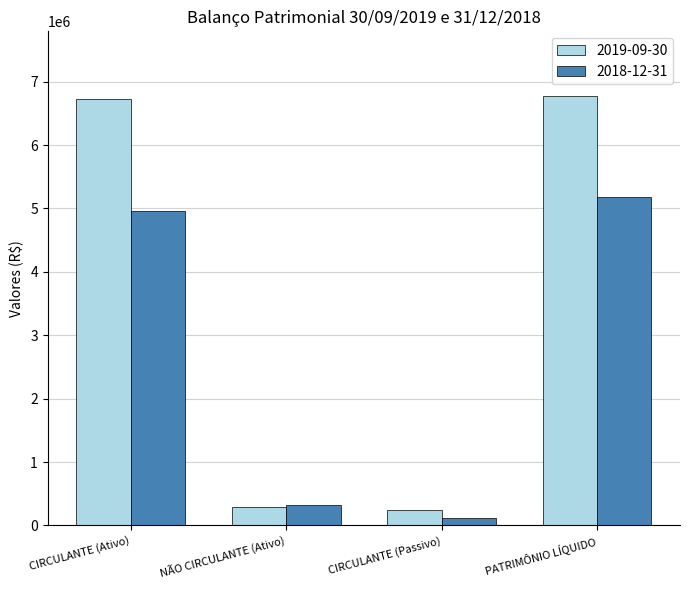

What is the sum of the 2018-12-31 values at PATRIMÔNIO LÍQUIDO and CIRCULANTE (Passivo)?

5287524.1